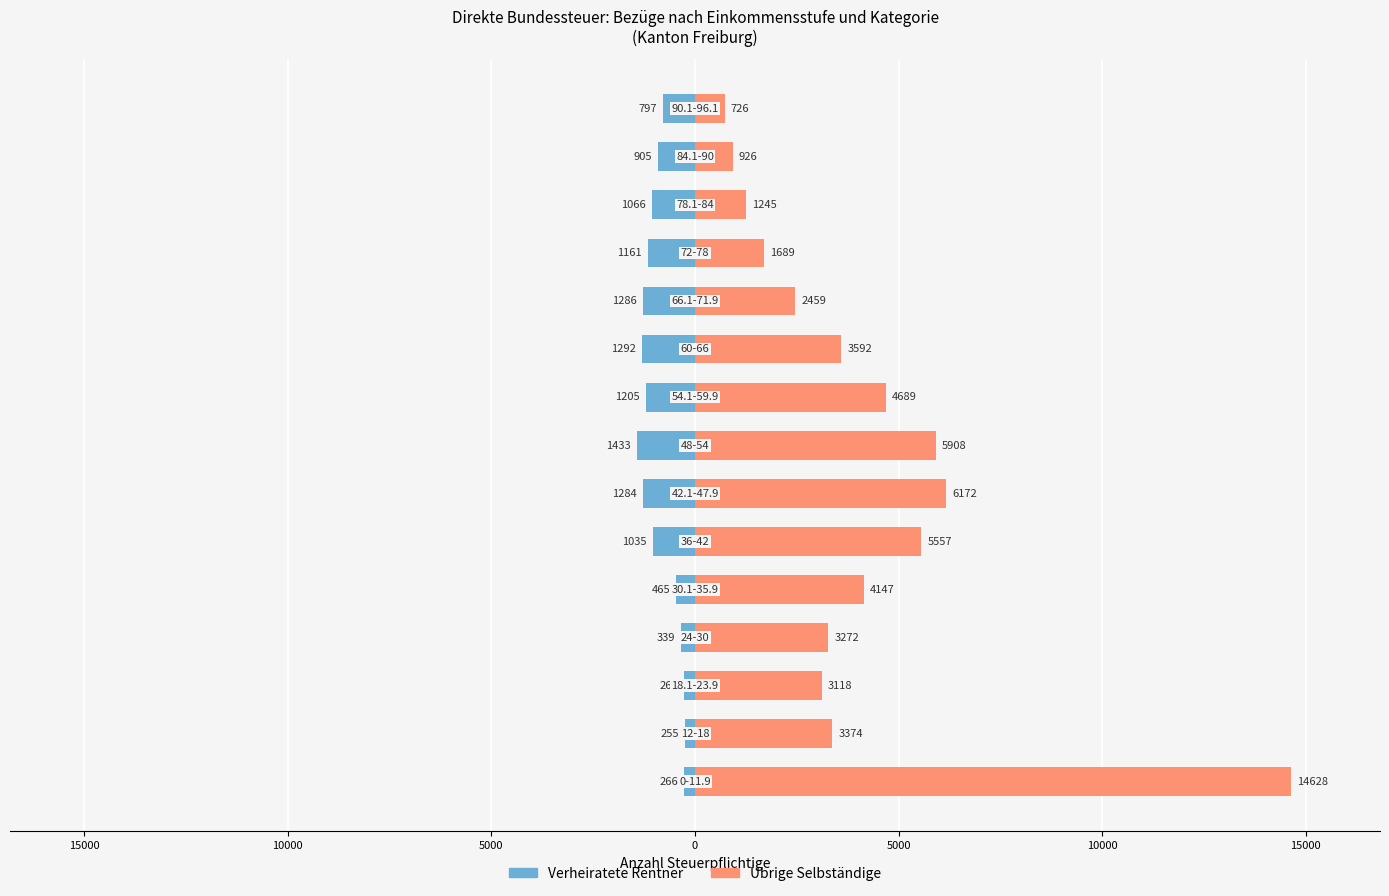

Rank the series by their average value, from highest to lowest.

Übrige Selbständige, Verheiratete Rentner